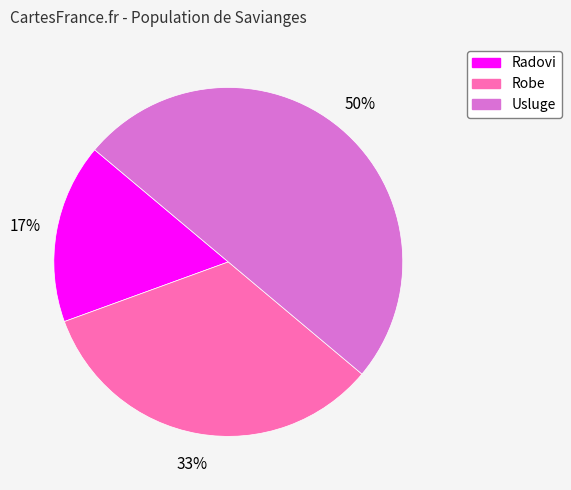

Is it true that Usluge is 50% of the pie?

True